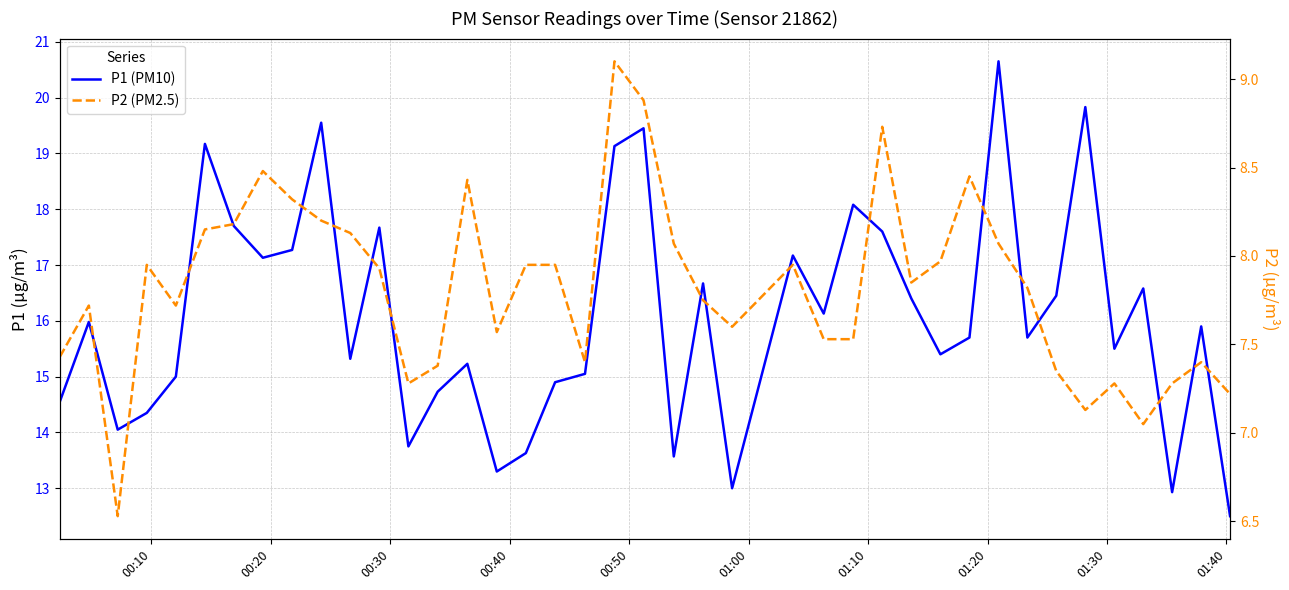

True or false: P1 (PM10) and P2 (PM2.5) cross at least once.

False